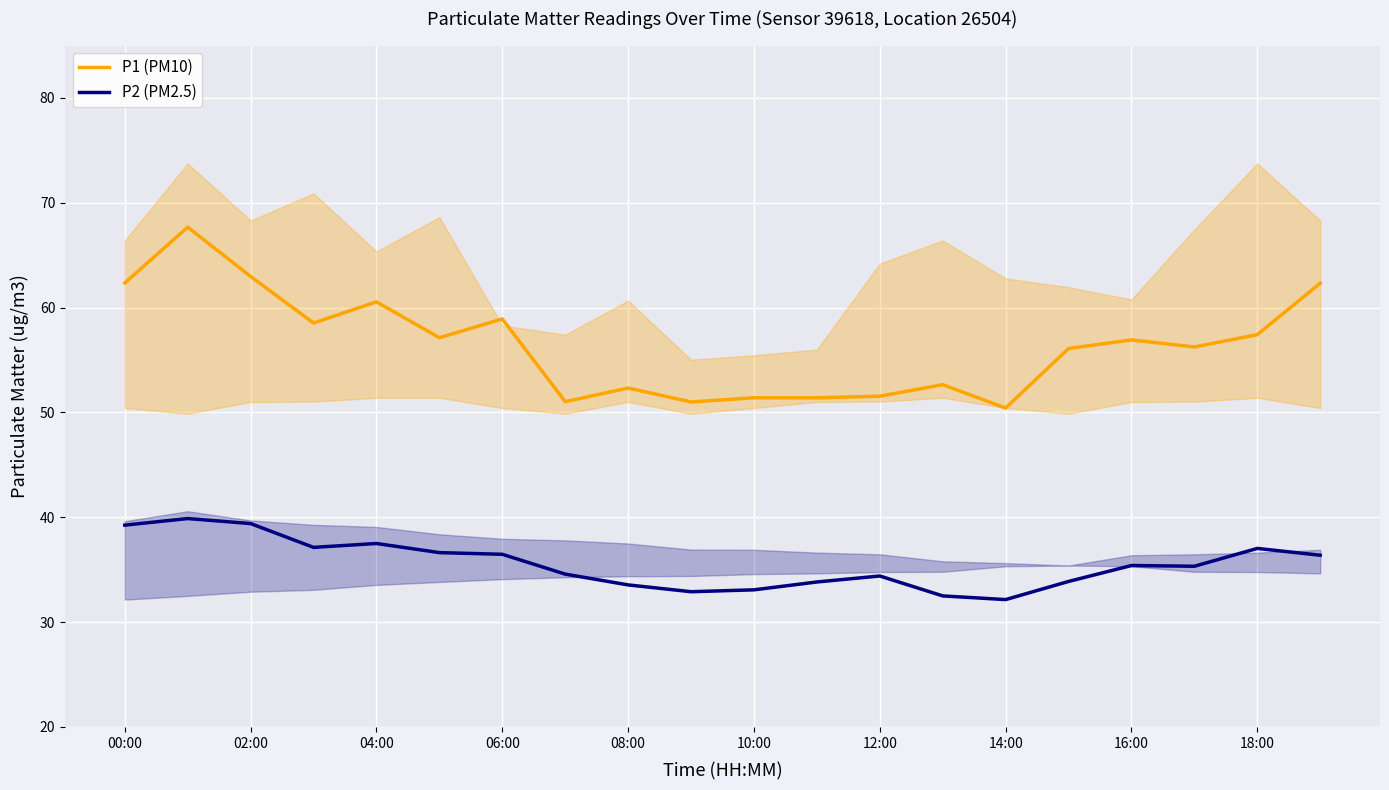

List the series in order of their overall mean, highest first.

P1 (PM10), P2 (PM2.5)